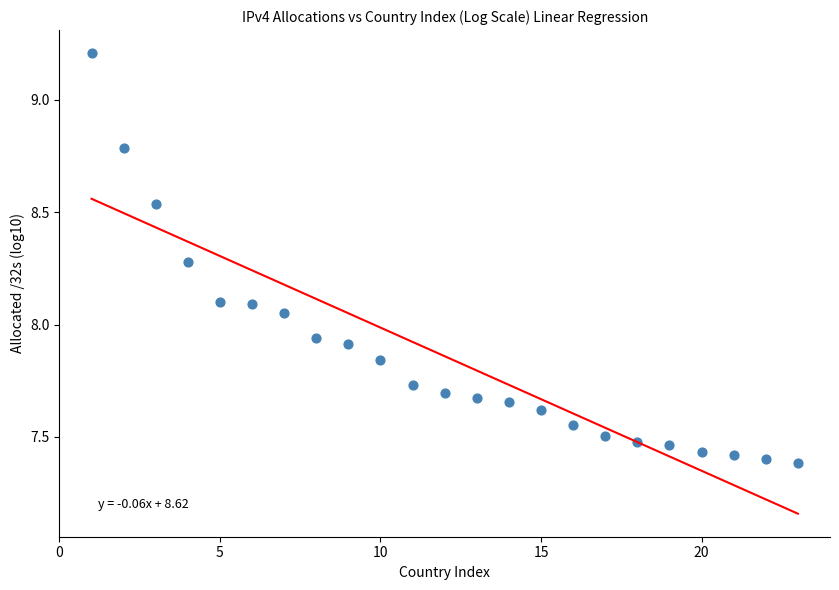

What is the range of X values (max minus min)?

22.0